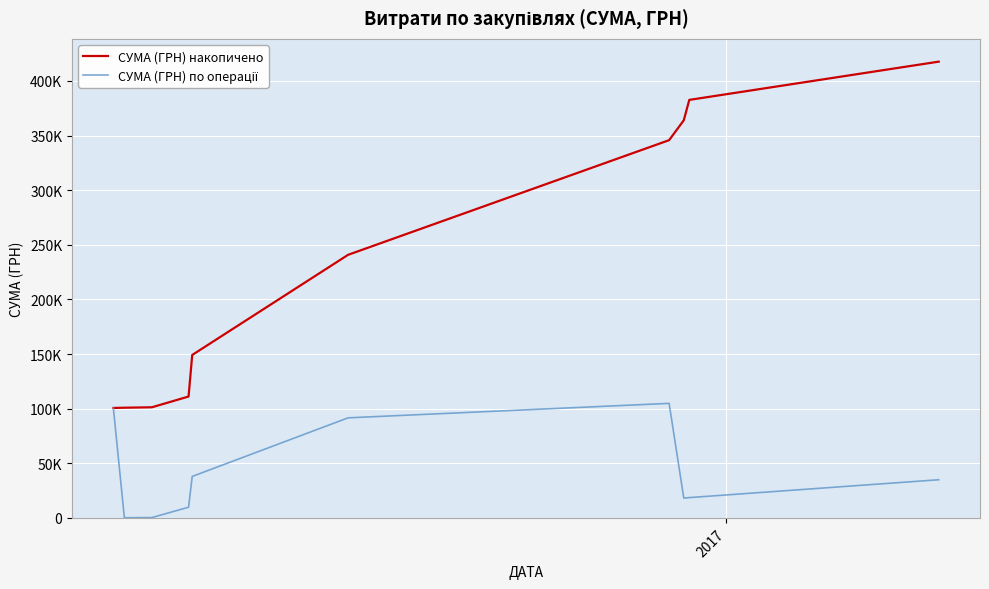

Does the chart display data point markers on the line(s)?

No